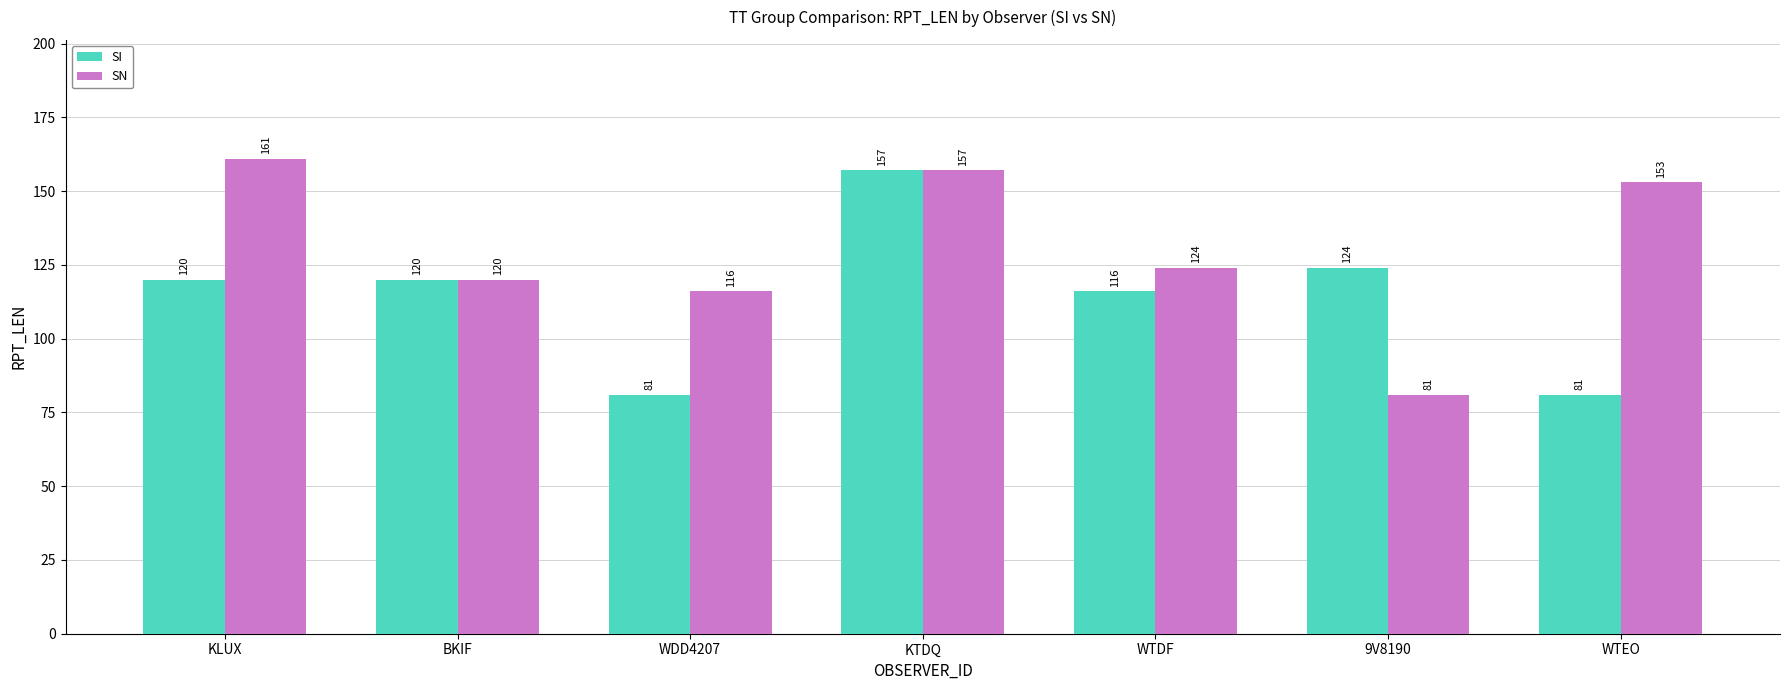

List the series in order of their peak value, lowest first.

SI, SN